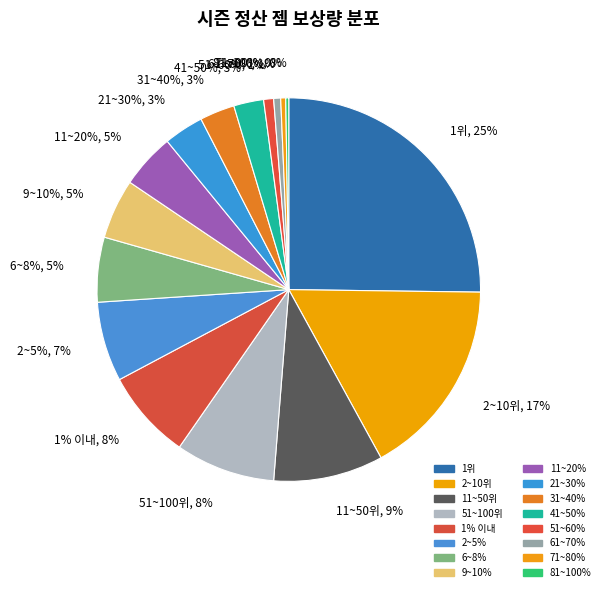

The 51~100위 slice represents 8% of the pie. True or false?

True